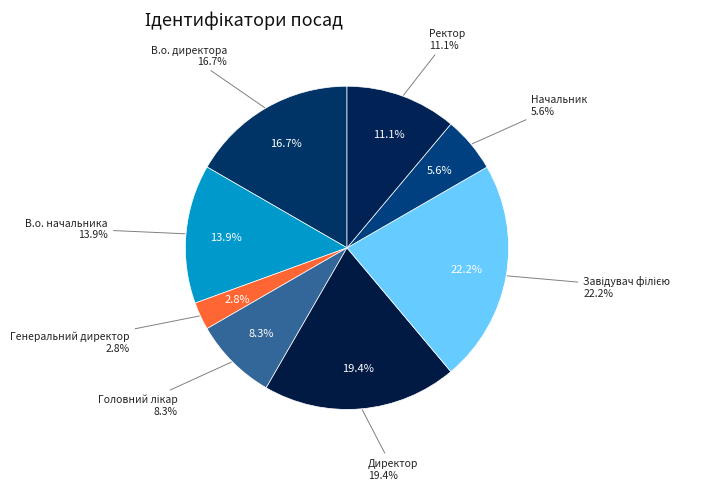

To the nearest percent, what is the difference between the largest and smallest slice percentages?

19%